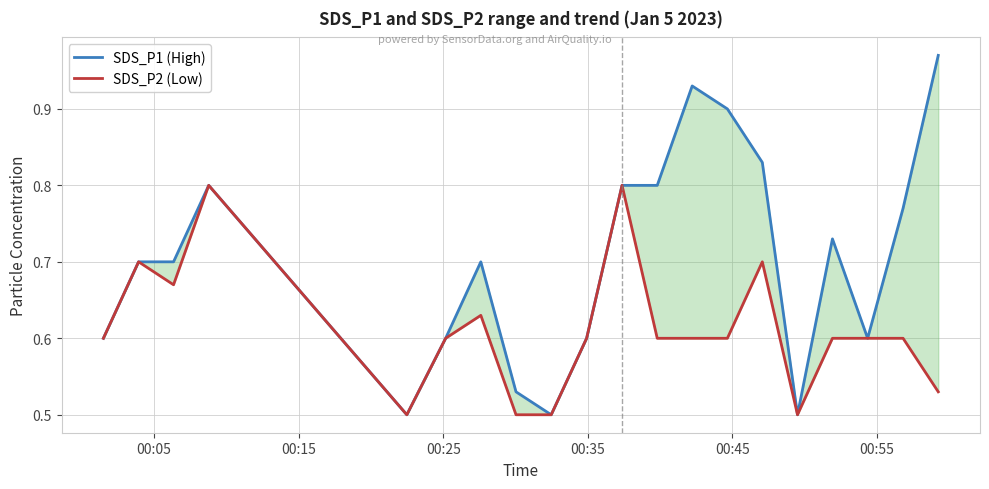

What is the difference between the maximum and minimum values in the SDS_P2 (Low) series?

0.3